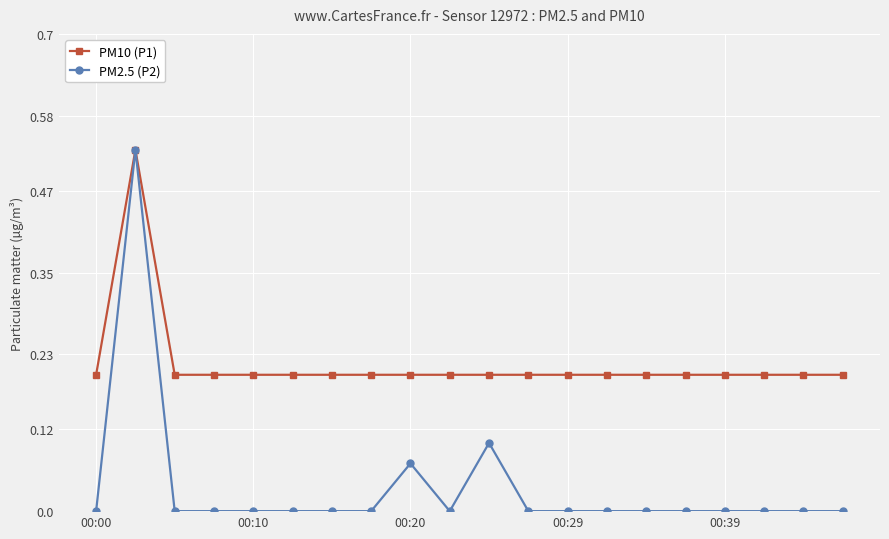

Which series has the largest total across all categories?

PM10 (P1)